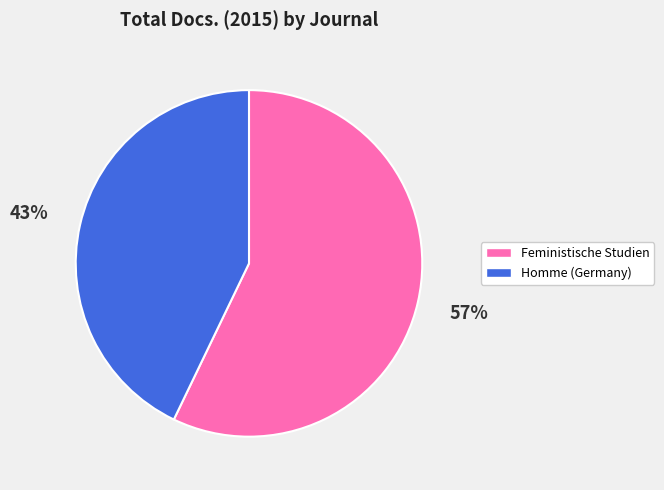

What is the smallest slice in the pie chart?

Homme (Germany)